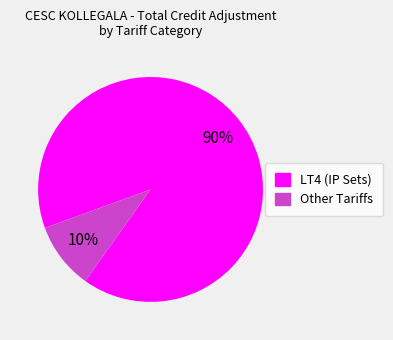

Is there a majority slice in this chart?

Yes